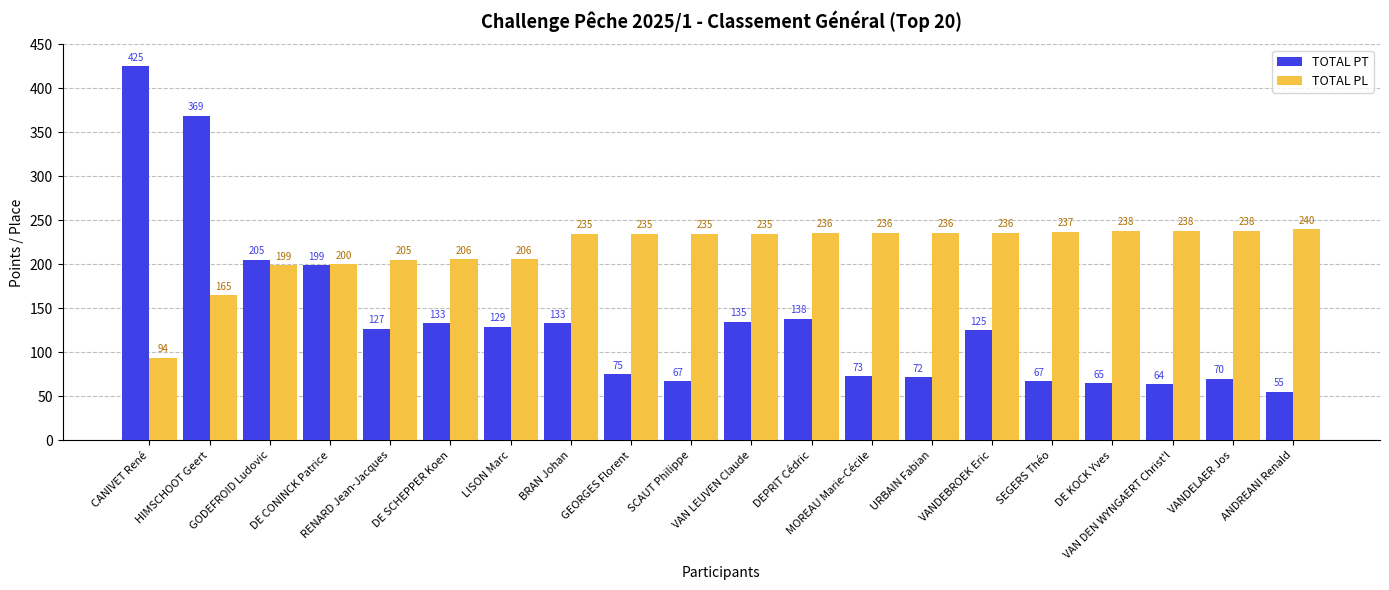

At URBAIN Fabian, list the series in order from largest to smallest.

TOTAL PL, TOTAL PT